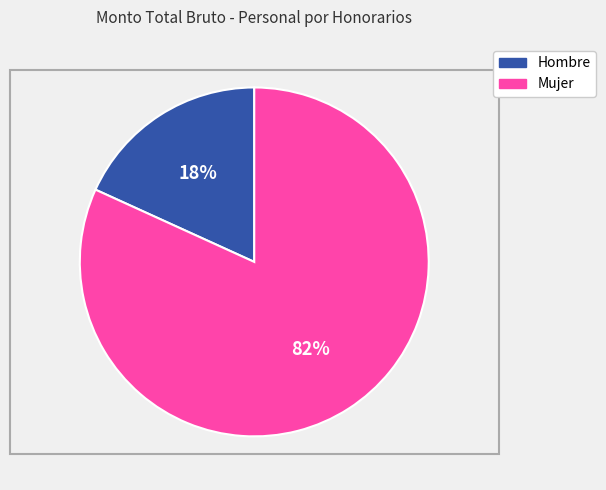

To the nearest percent, what is the difference between the largest and smallest slice percentages?

64%